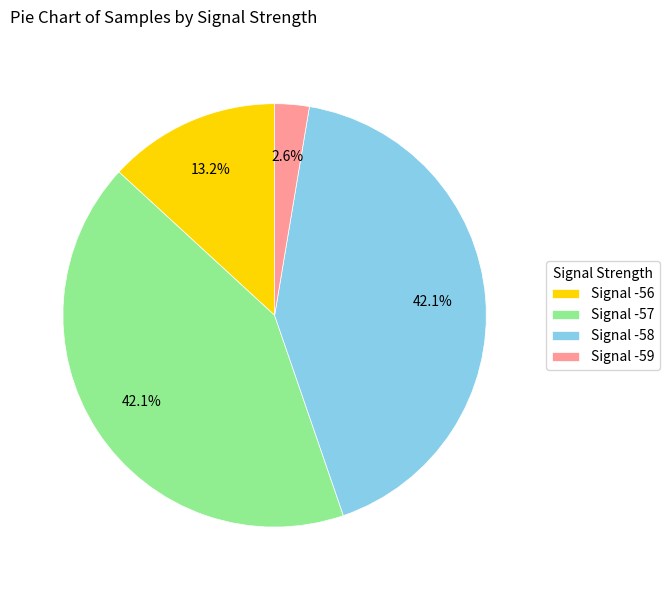

Which category has the smallest portion of the pie?

Signal -59